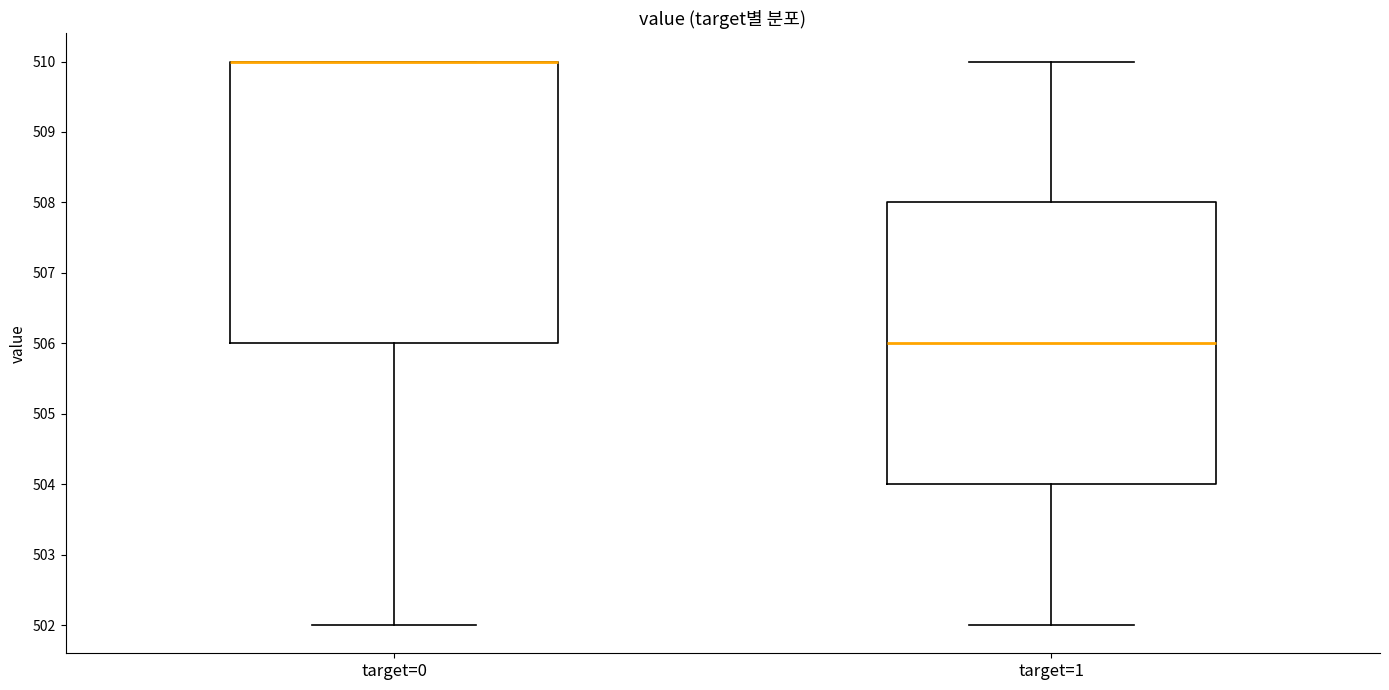

Reading left to right, read every box against the y-axis: the position of its median line, the range the box covers, and the ends of its whiskers. The values are not printed on the chart, so give them approximately, as read against the axis.

target=0: median 510 (drawn on the box's upper edge), box 506 to 510, whiskers 502 to 510
target=1: median 506, box 504 to 508, whiskers 502 to 510